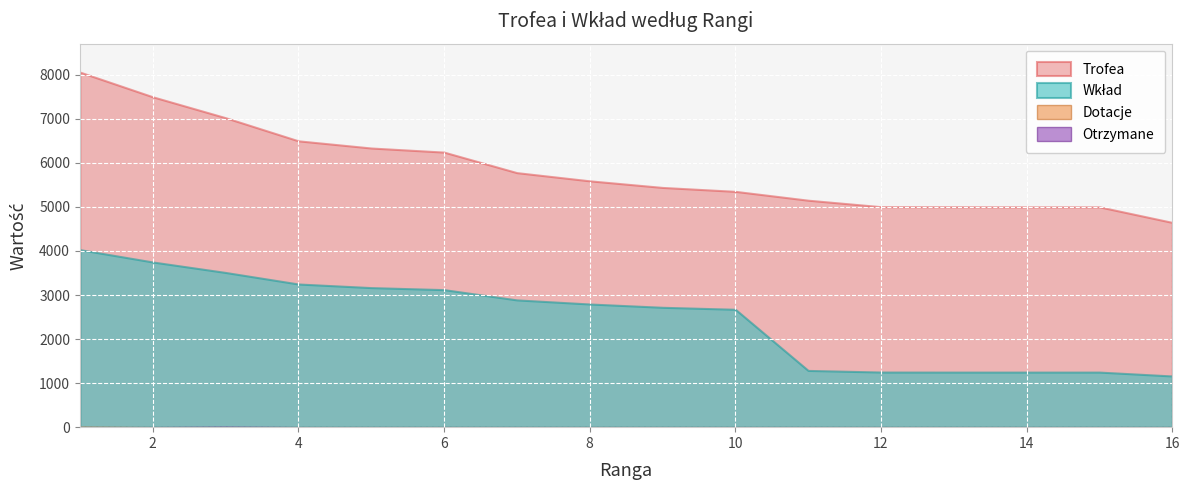

Between 14 and 16, which is larger?

14